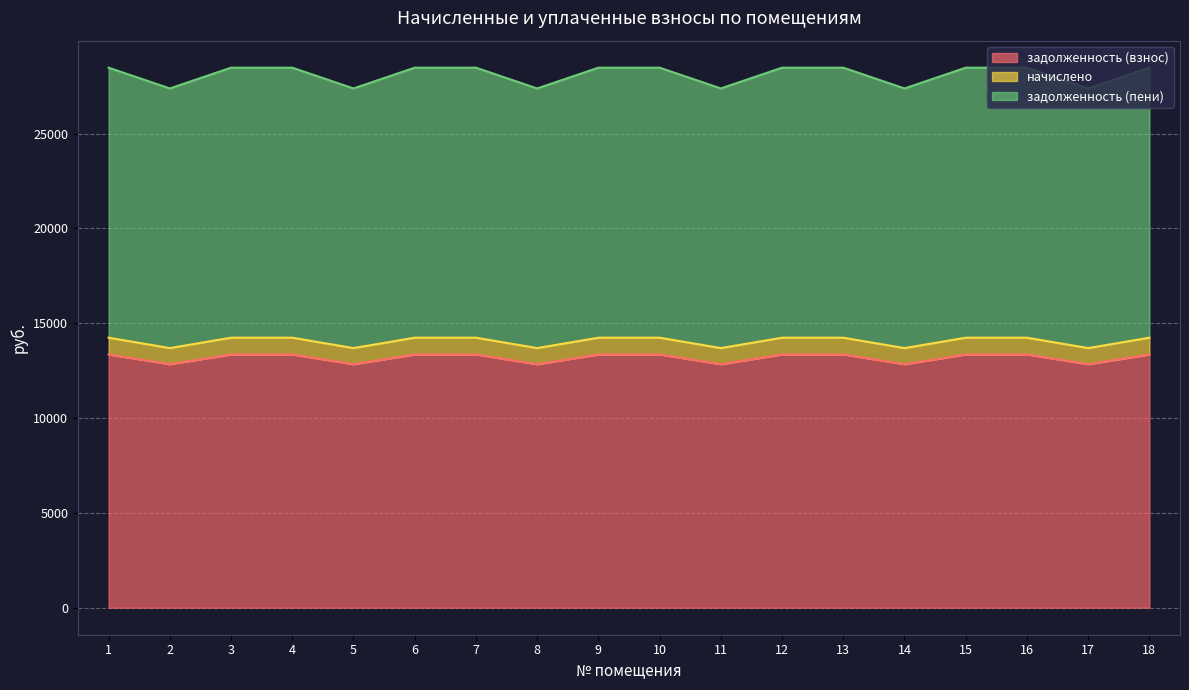

True or false: начислено and задолженность (взнос) intersect in this chart.

False